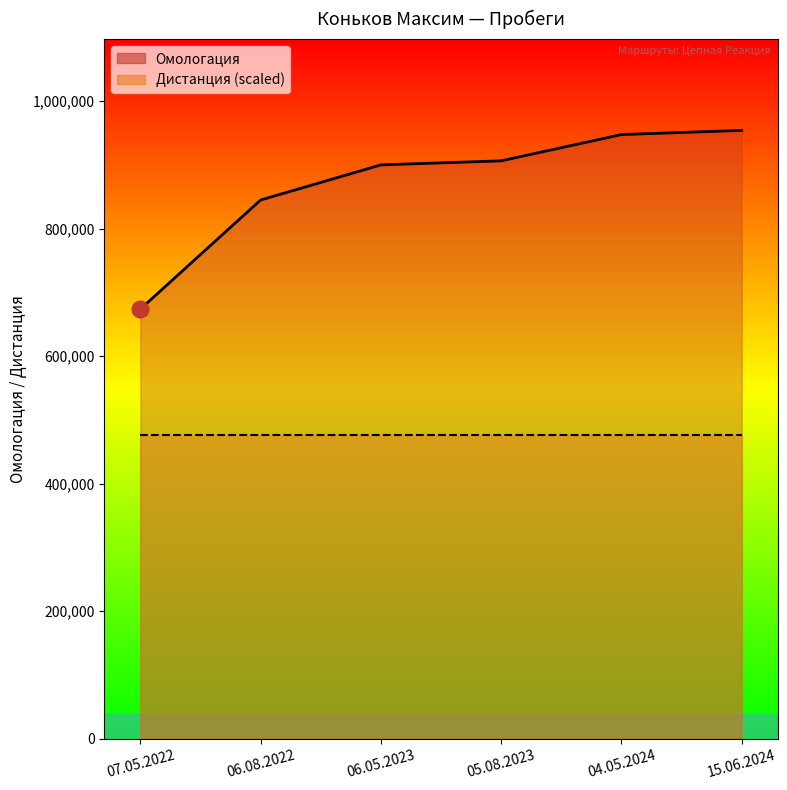

What is the value of the 1st point from the left?

673671